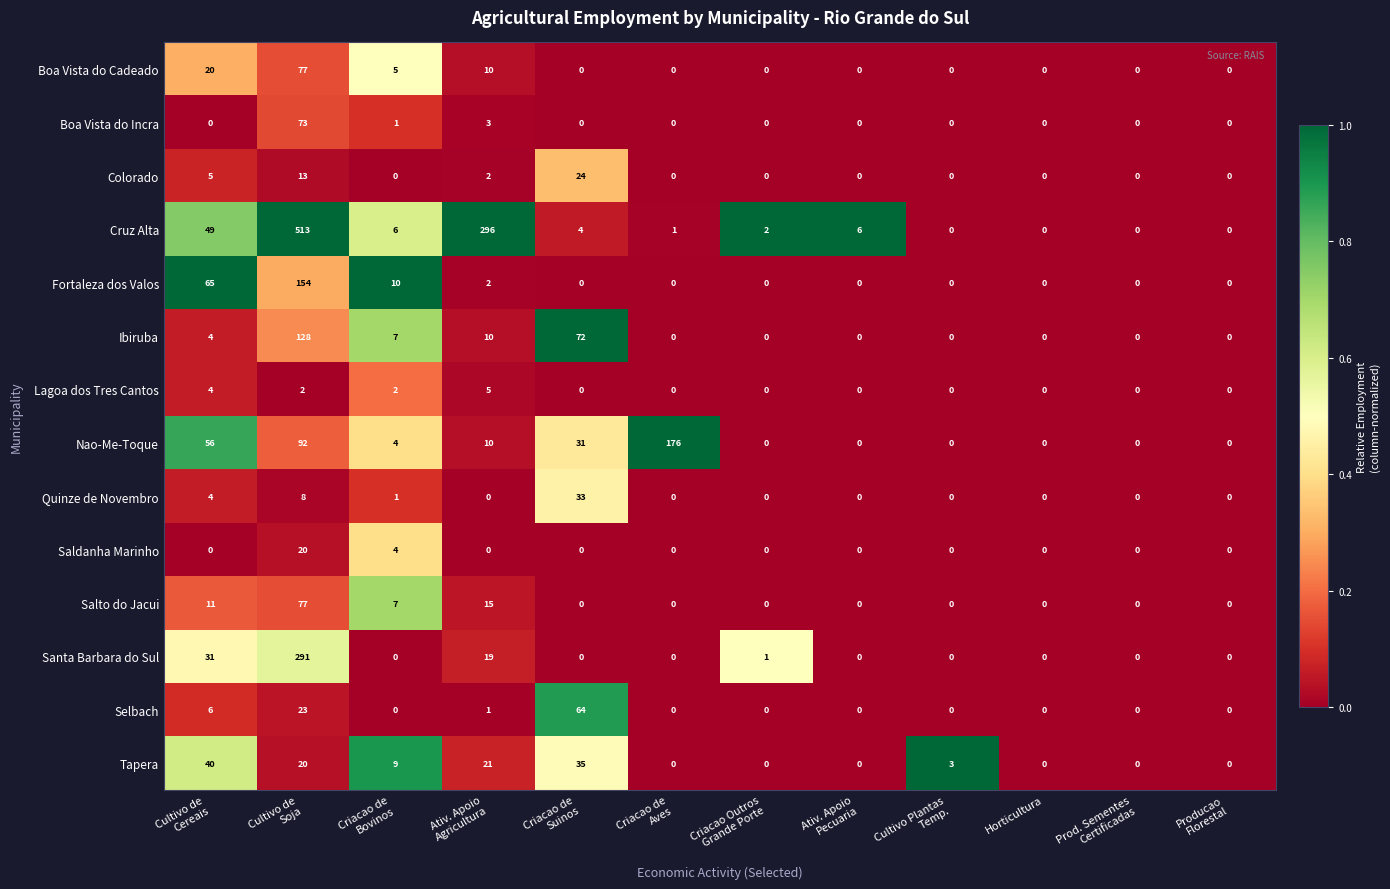

Which series has the widest spread of values?

Cruz Alta